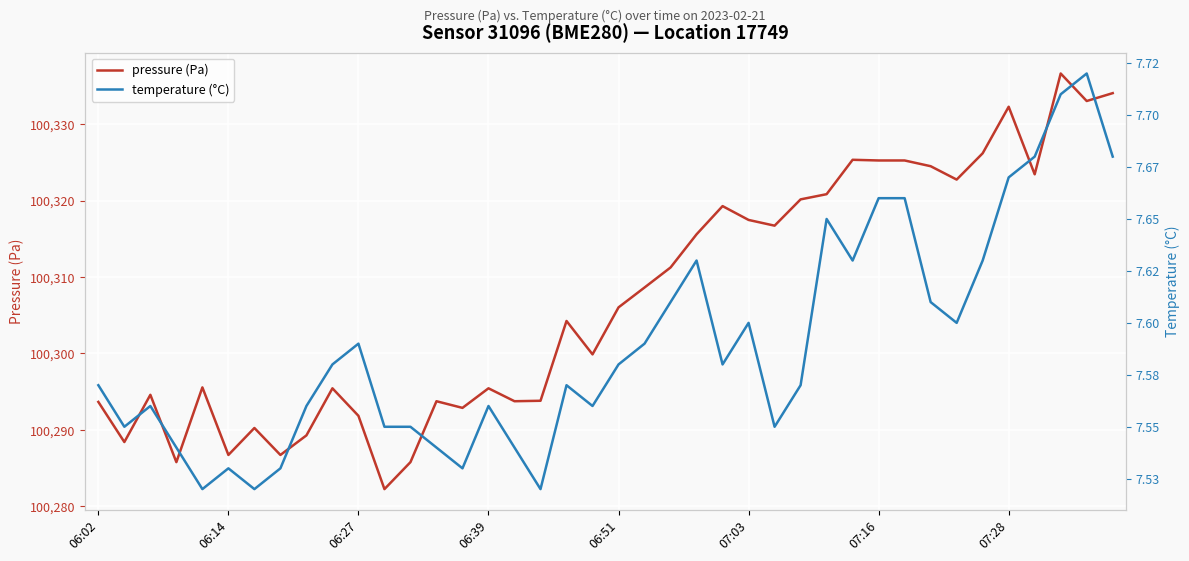

What is the maximum value for pressure (Pa)?

100336.6